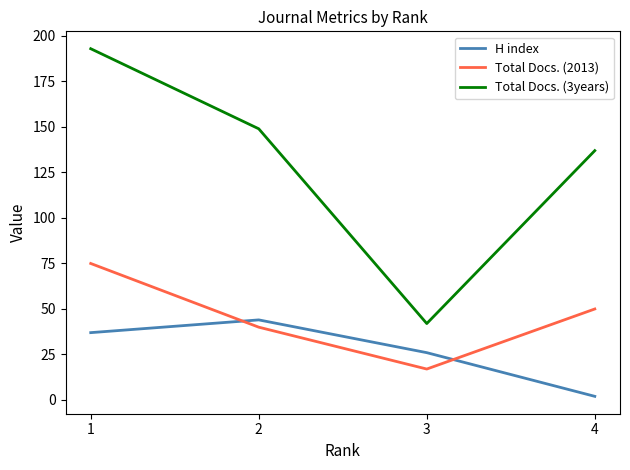

True or false: Total Docs. (2013) and Total Docs. (3years) cross at least once.

False